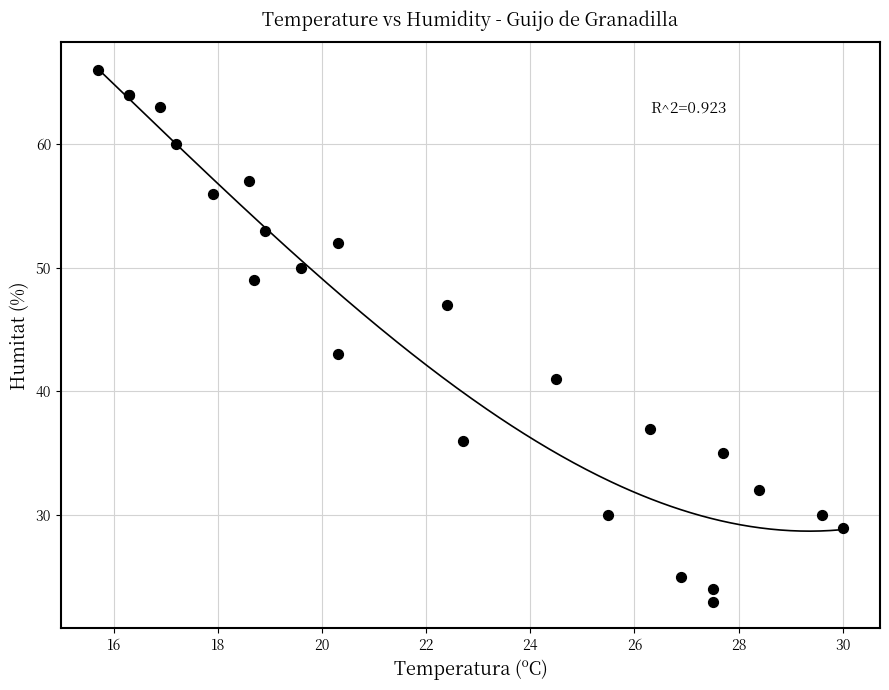

What Y value in the scatter plot is closest to 44?

43